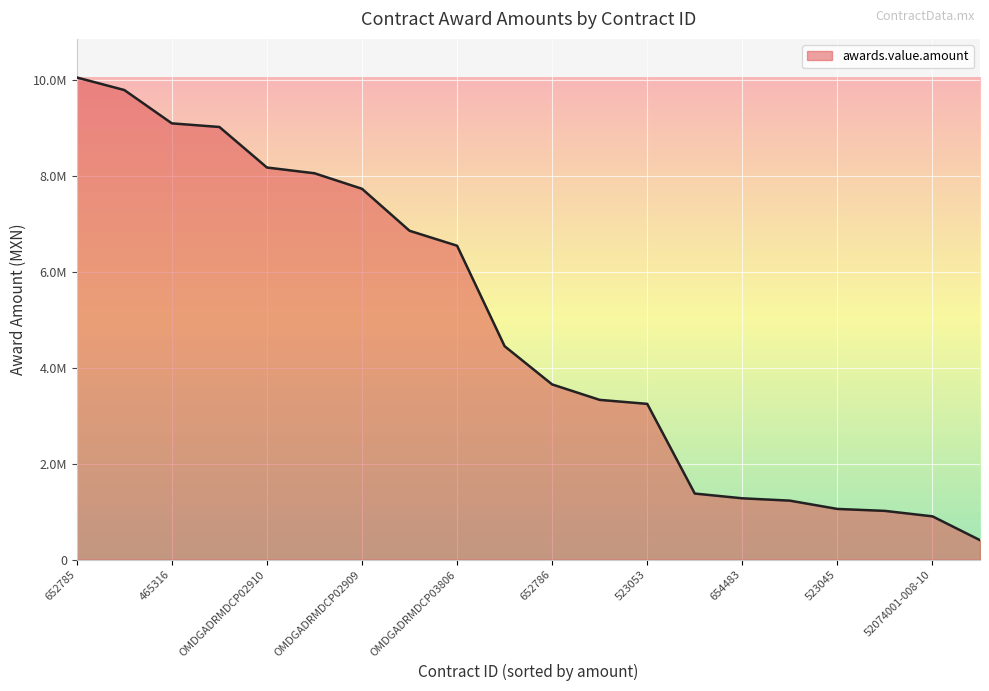

Does the chart have visible grid lines?

Yes